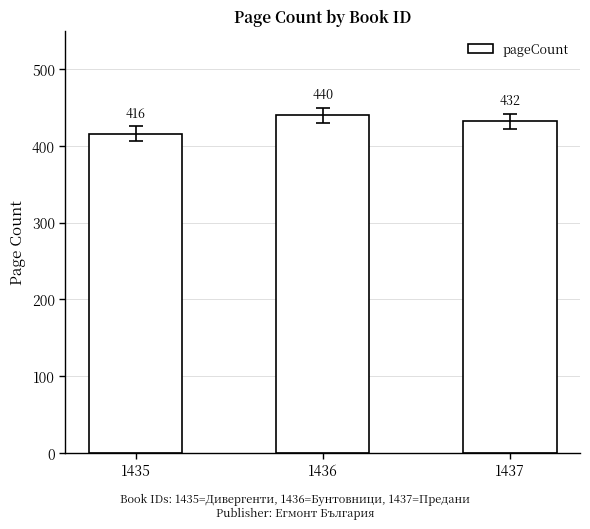

How many values are below 432?

1